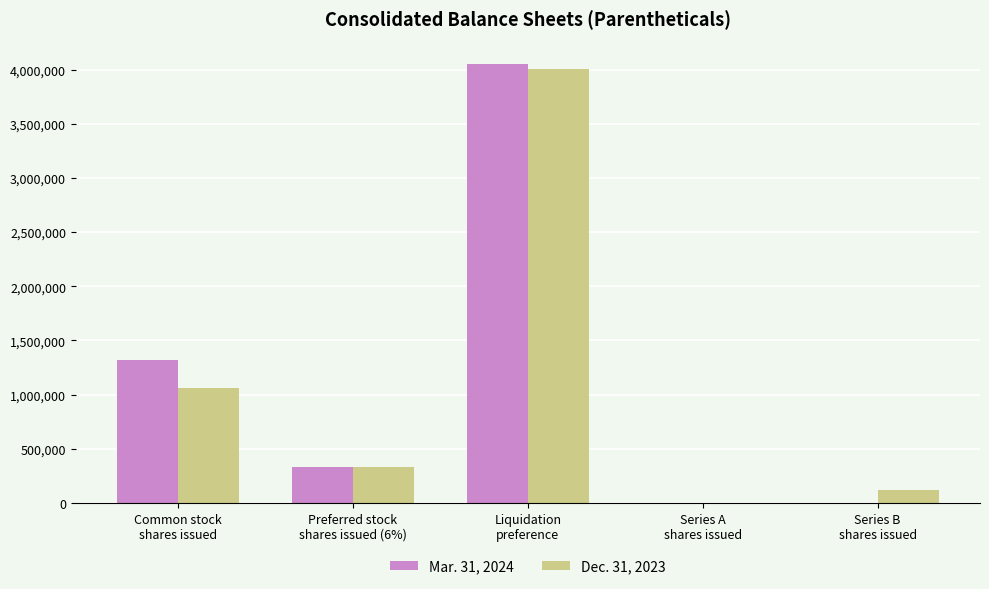

Is it true that Dec. 31, 2023 equals 264 at Series A
shares issued?

True